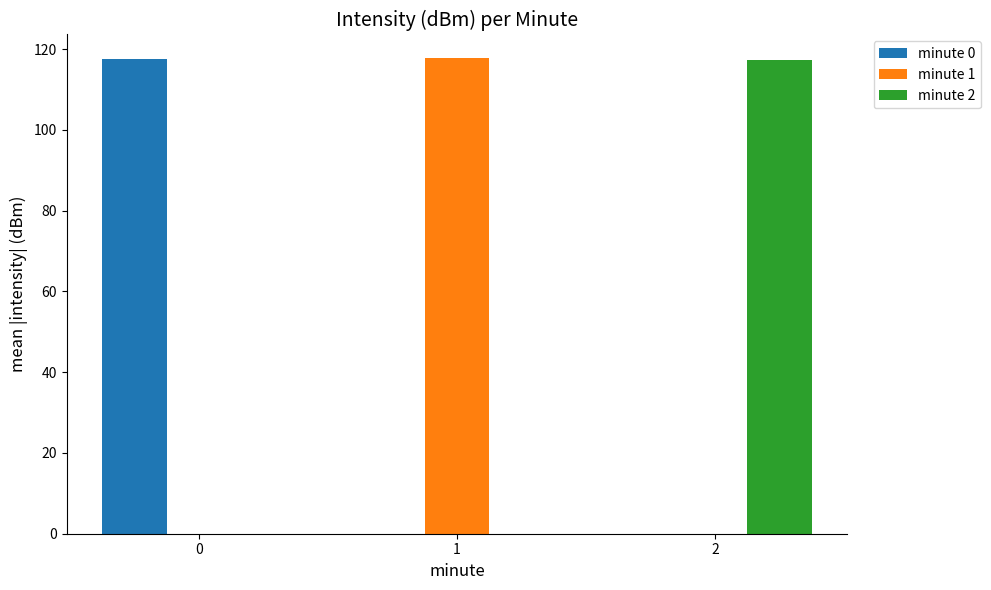

True or false: minute 2 has a value of 59.0 at 2.

False